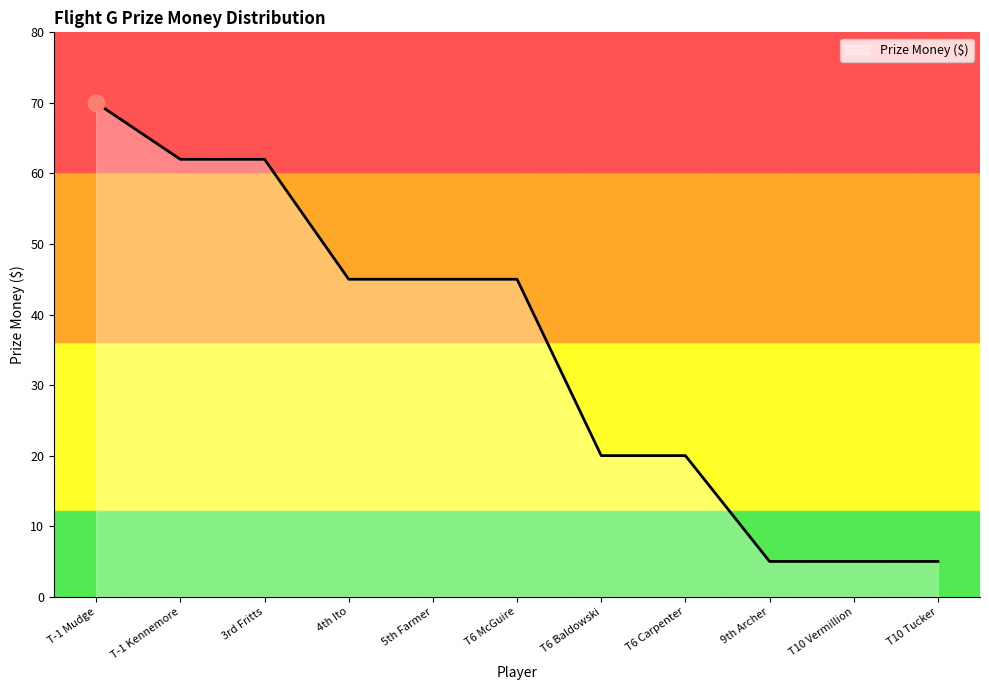

What is the change in value from T-1 Mudge to T6 Carpenter?

-50